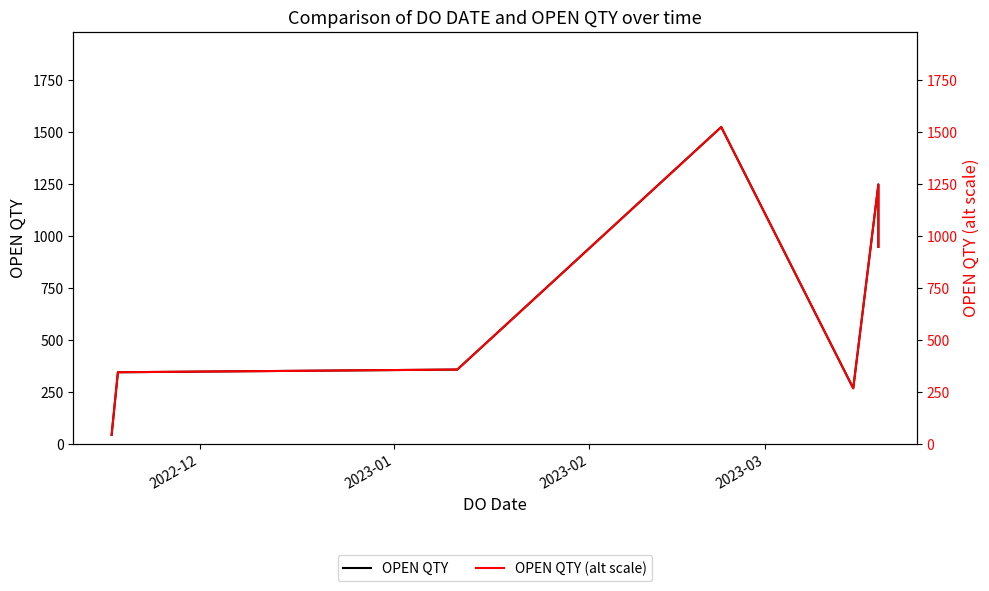

How many lines are shown in the chart?

2